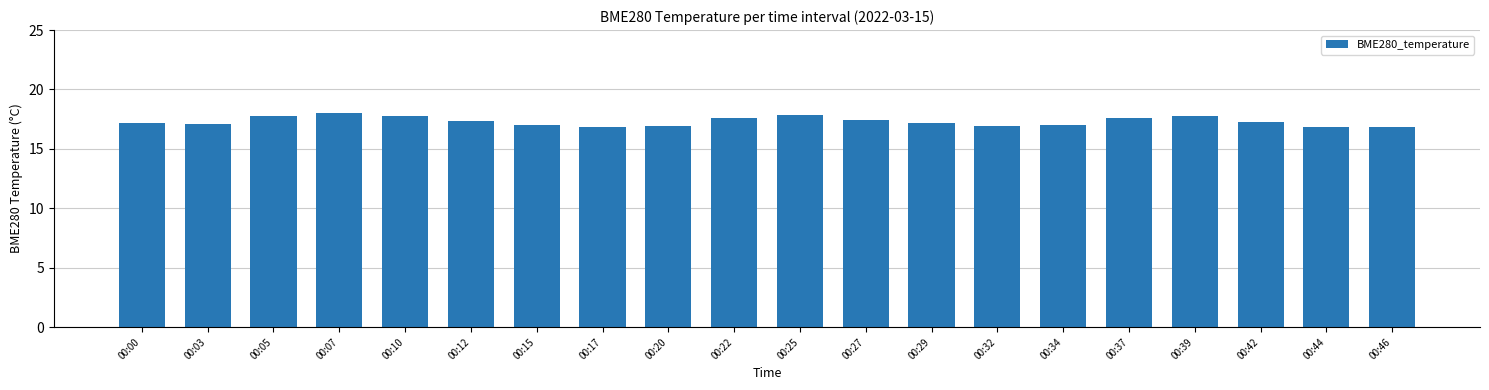

What is the average value?

17.3